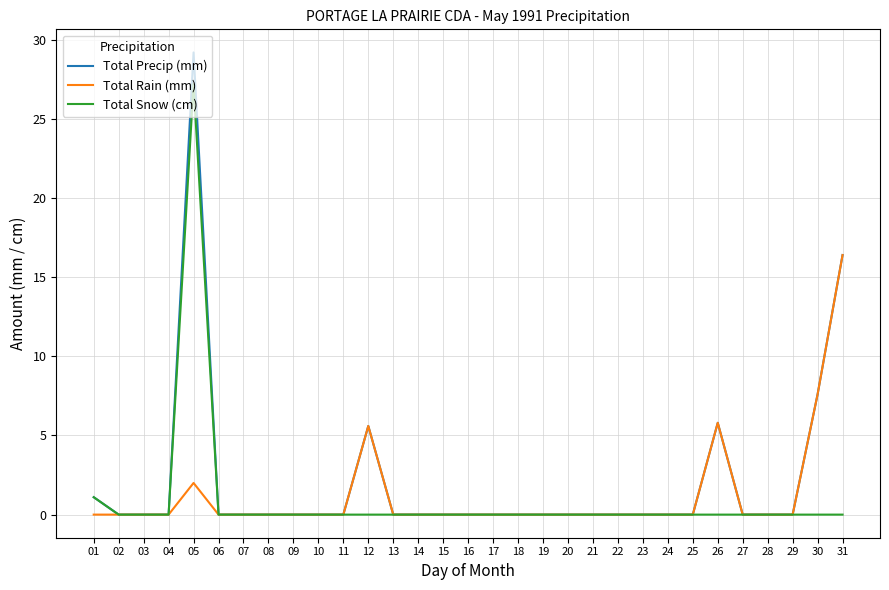

How many lines are shown in the chart?

3